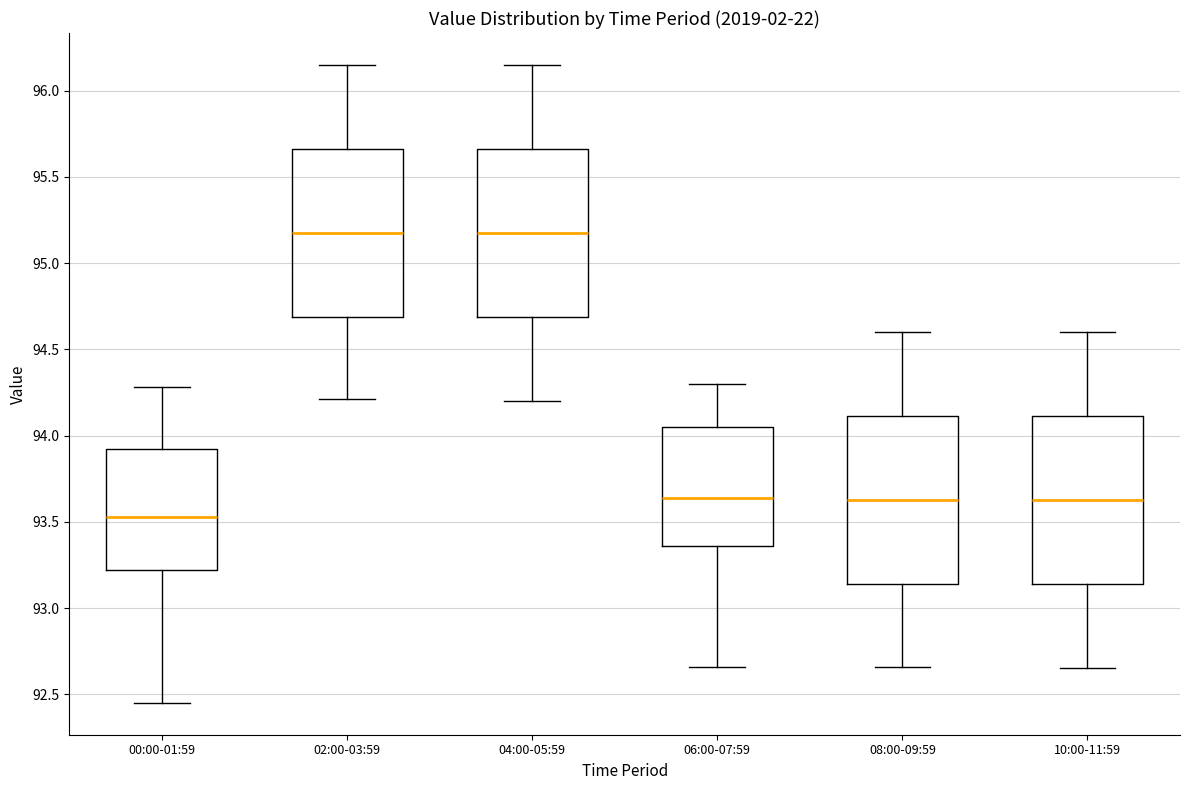

Reading left to right, read every box against the y-axis: the position of its median line, the range the box covers, and the ends of its whiskers. The values are not printed on the chart, so give them approximately, as read against the axis.

00:00-01:59: median 93.55, box 93.20 to 93.95, whiskers 92.45 to 94.30
02:00-03:59: median 95.20, box 94.70 to 95.65, whiskers 94.20 to 96.15
04:00-05:59: median 95.20, box 94.70 to 95.65, whiskers 94.20 to 96.15
06:00-07:59: median 93.65, box 93.35 to 94.05, whiskers 92.65 to 94.30
08:00-09:59: median 93.65, box 93.15 to 94.10, whiskers 92.65 to 94.60
10:00-11:59: median 93.65, box 93.15 to 94.10, whiskers 92.65 to 94.60